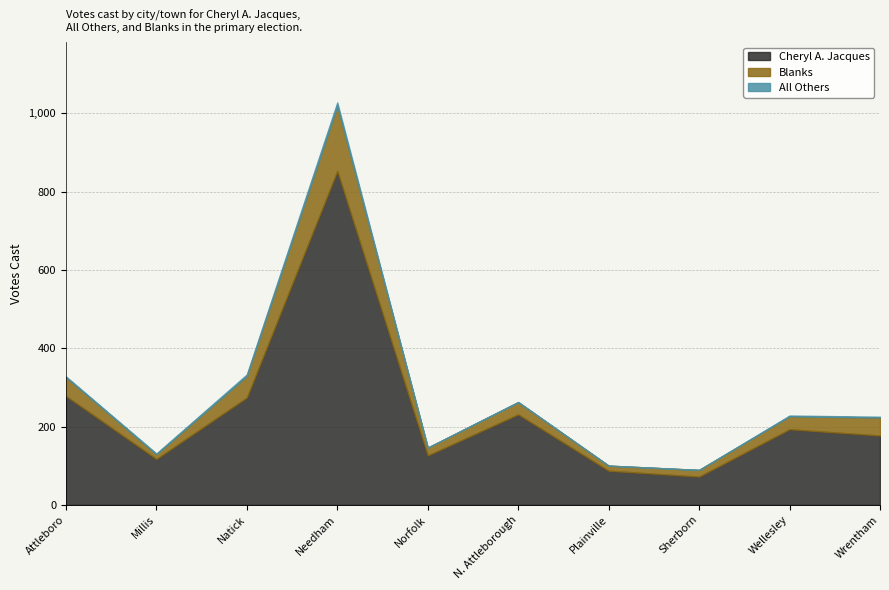

Reading left to right, transcribe all the data shown in this chart.

Cheryl A. Jacques: Attleboro=278	Millis=117	Natick=274	Needham=853	Norfolk=126	N. Attleborough=231	Plainville=87	Sherborn=72	Wellesley=193	Wrentham=177
Blanks: Attleboro=48	Millis=12	Natick=55	Needham=166	Norfolk=20	N. Attleborough=31	Plainville=13	Sherborn=17	Wellesley=33	Wrentham=46
All Others: Attleboro=2	Millis=2	Natick=4	Needham=9	Norfolk=0	N. Attleborough=1	Plainville=0	Sherborn=0	Wellesley=2	Wrentham=2